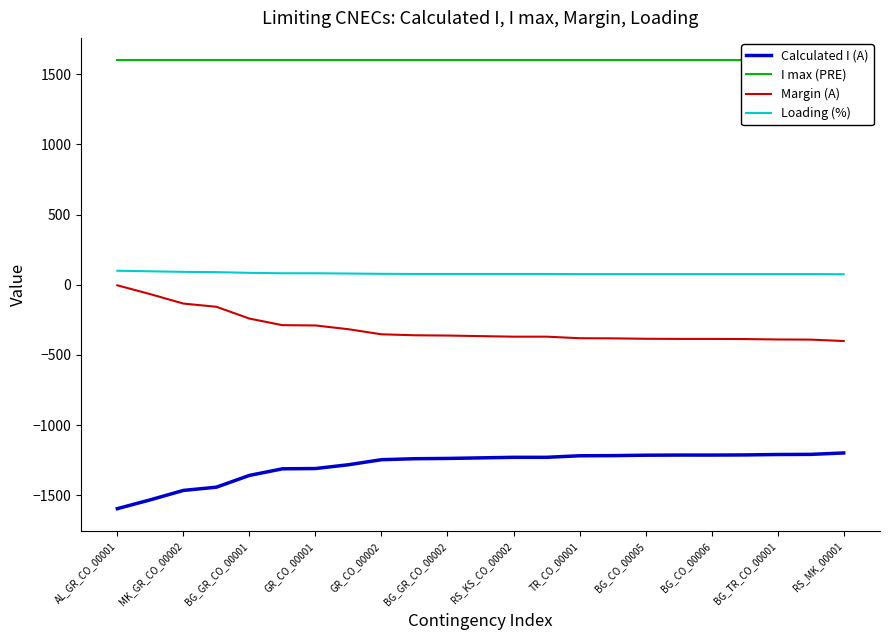

True or false: Loading (%) has more than 2 interior local peaks.

False